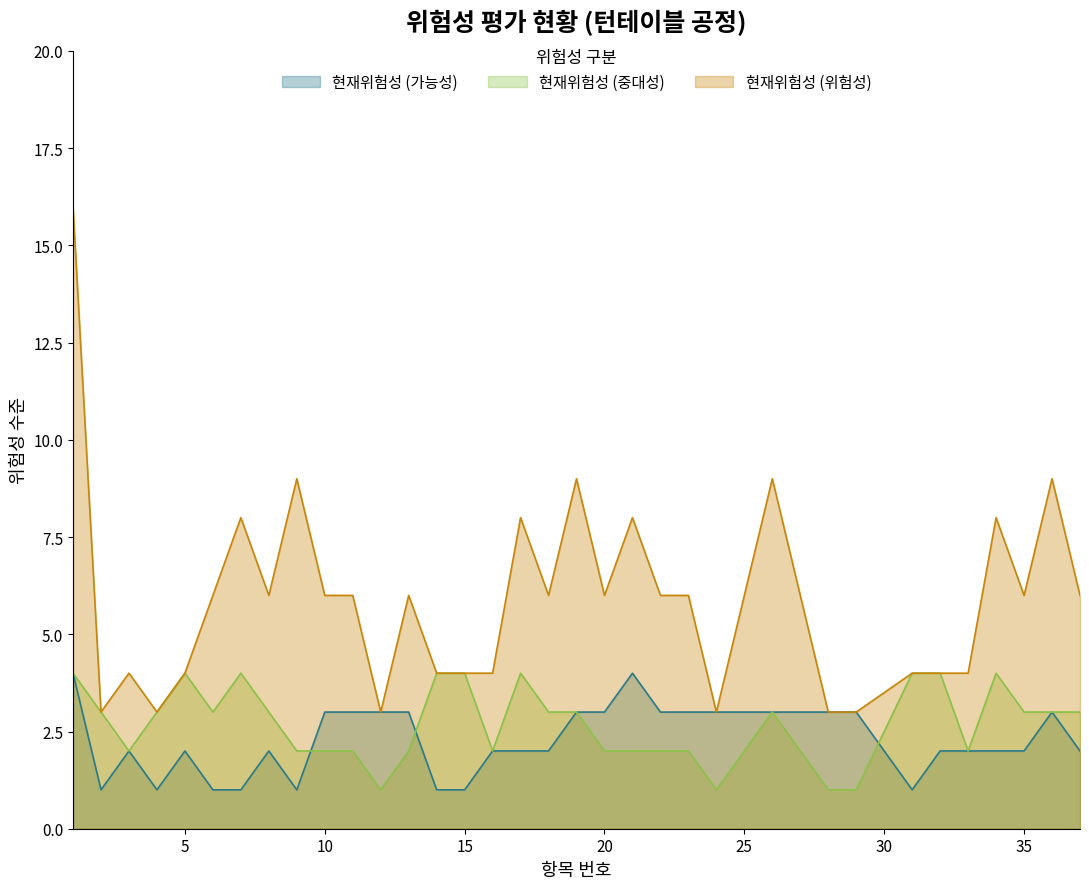

Is the value of 현재위험성 (위험성) at 25 greater than the value of 현재위험성 (중대성) at 10?

Yes